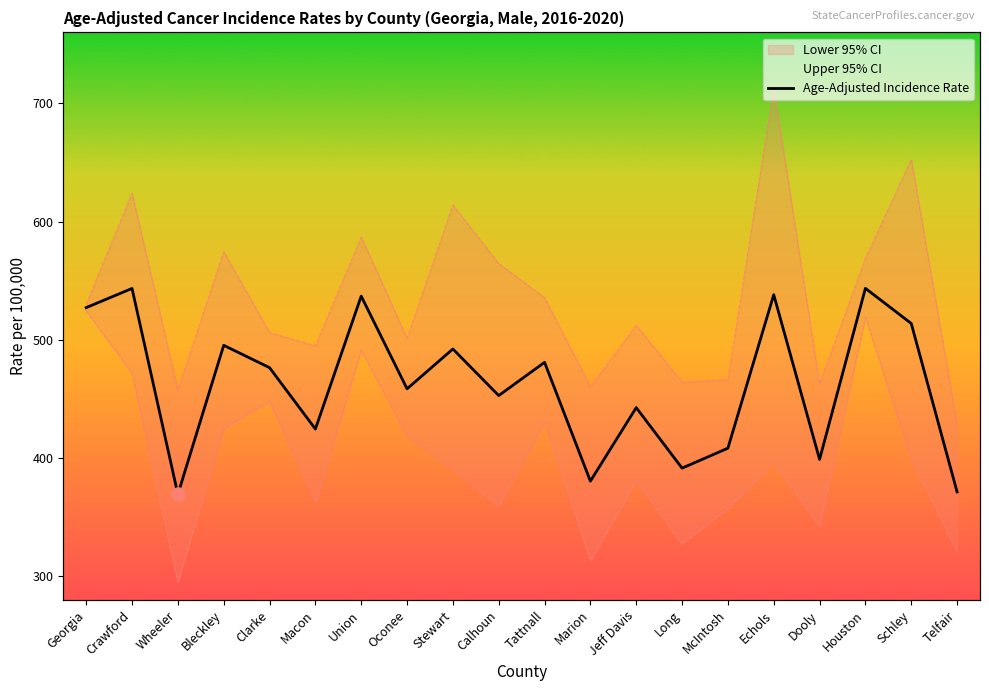

What is the change in value from Georgia to Jeff Davis?

-84.6